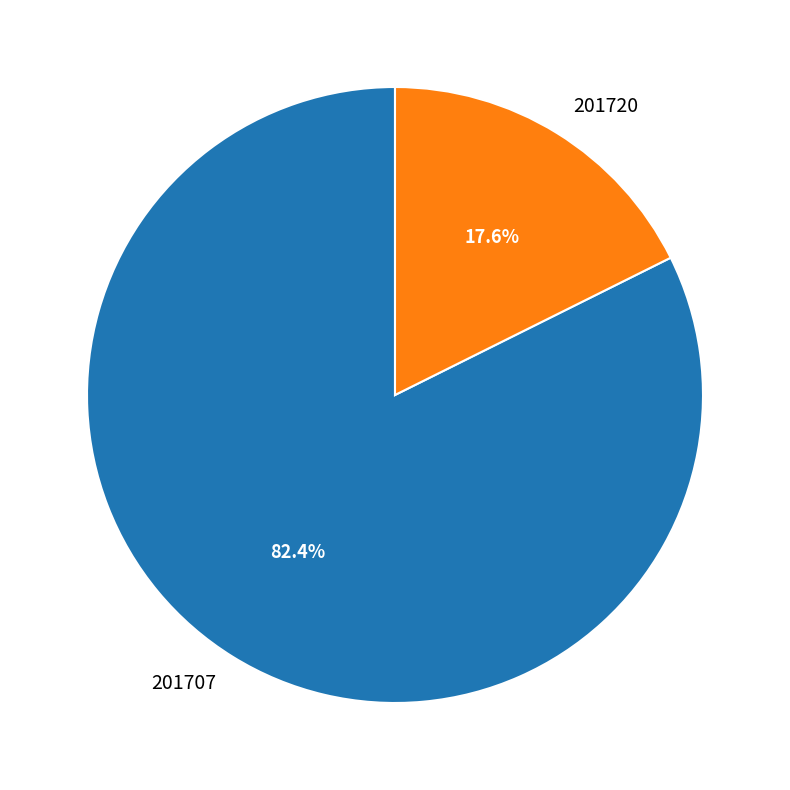

True or false: 201720 accounts for 23% of the total.

False